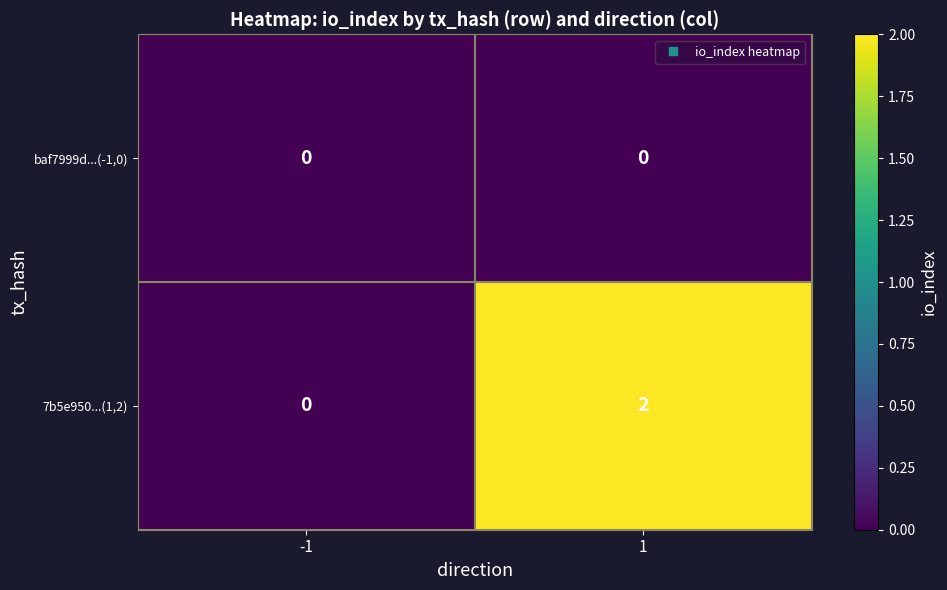

Reading left to right, transcribe all the data shown in this chart.

baf7999d...(-1,0): 0	0
7b5e950...(1,2): 0	2